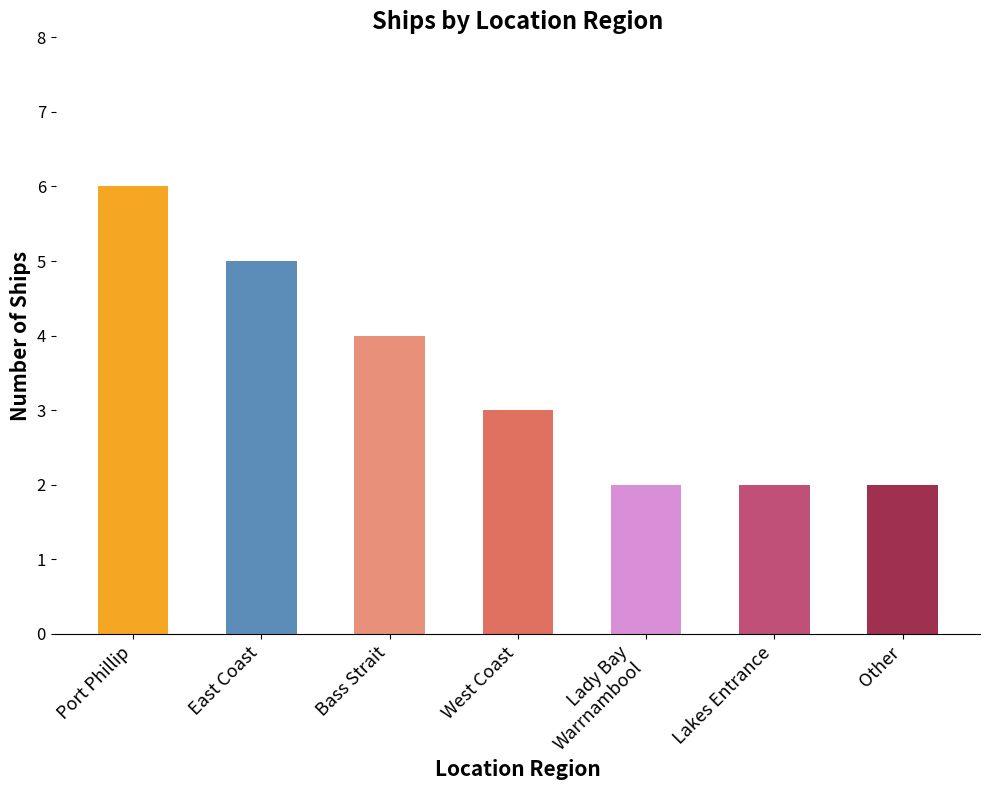

Approximately how many times larger is the value at Lakes Entrance compared to West Coast?

0.7